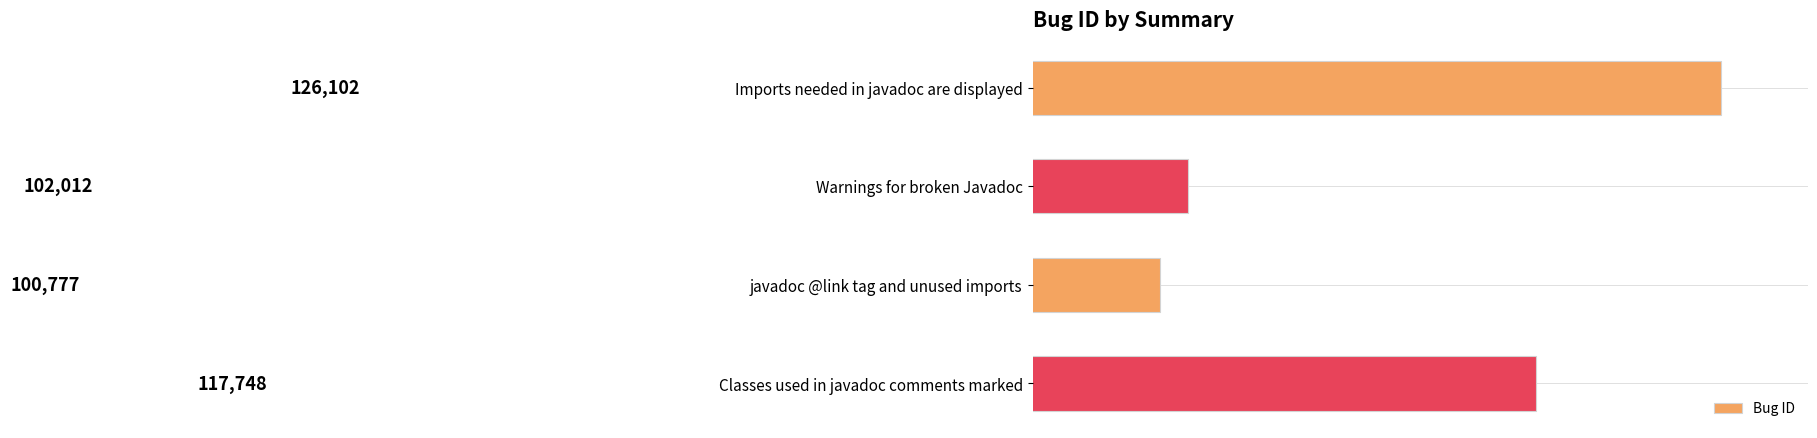

True or false: the data shows 126102 at Imports needed in javadoc are displayed.

True